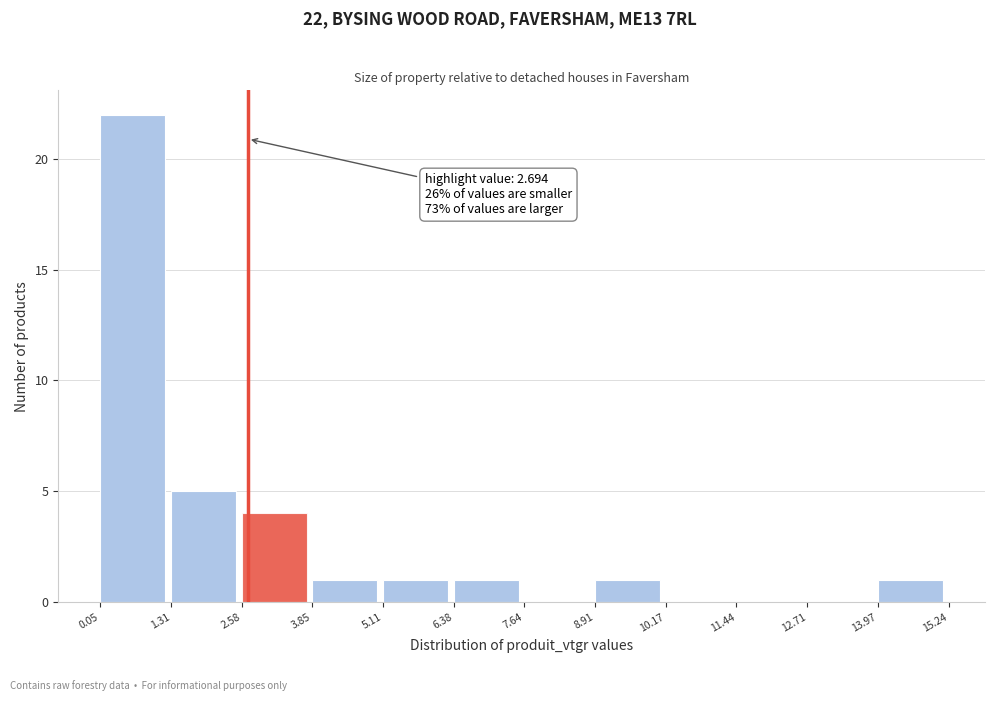

Which range on the x-axis has the tallest bar?

0.05 to 1.31